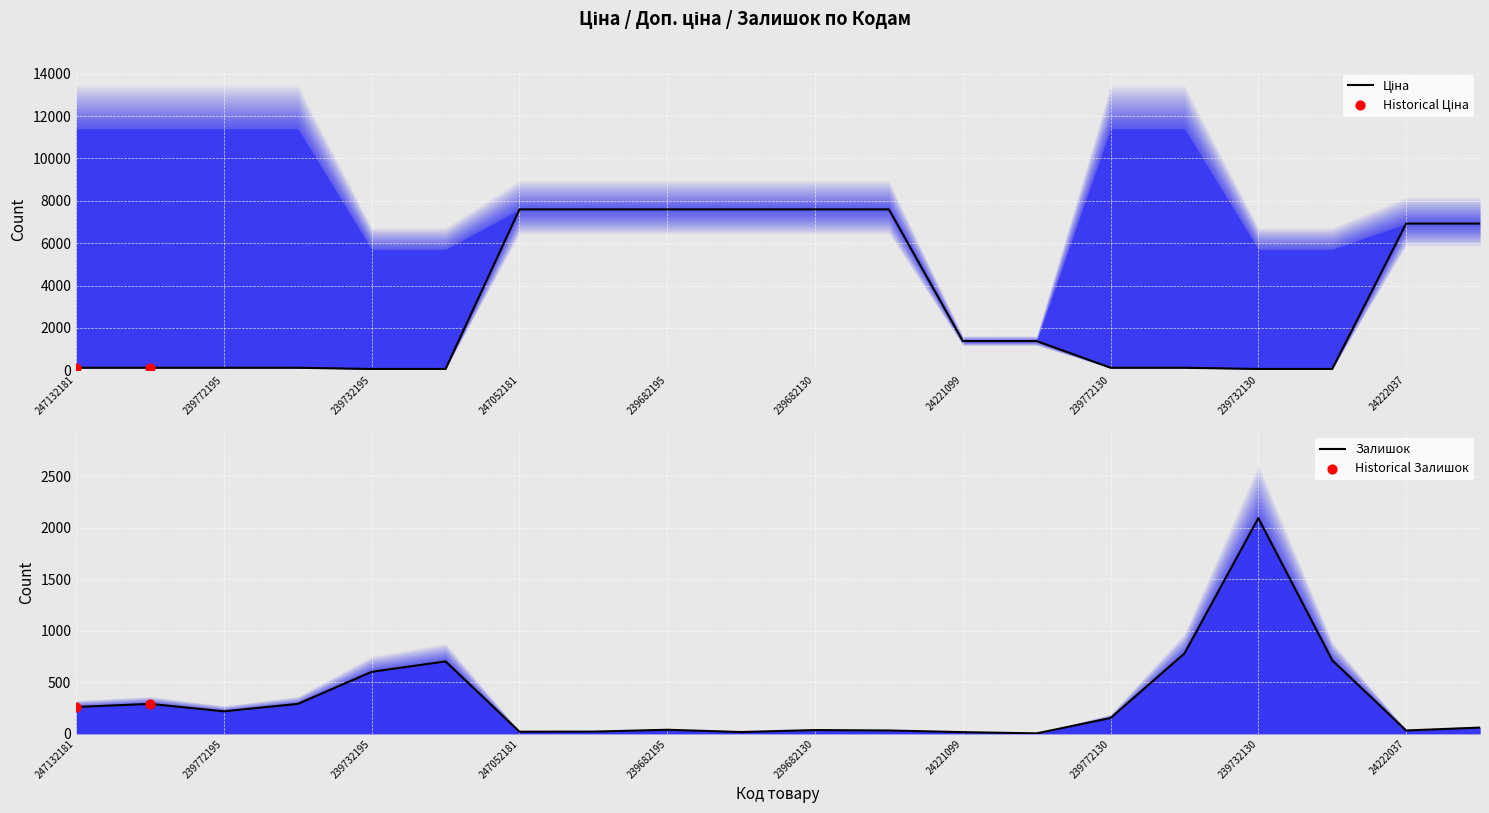

Is the value of Ціна at 24221099 greater than the value of Залишок at 239732179?

Yes